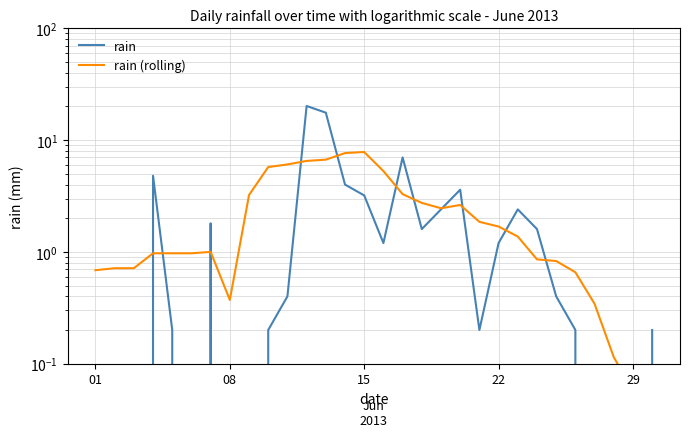

Is it true that rain (rolling) equals 1.1 at 20?

False